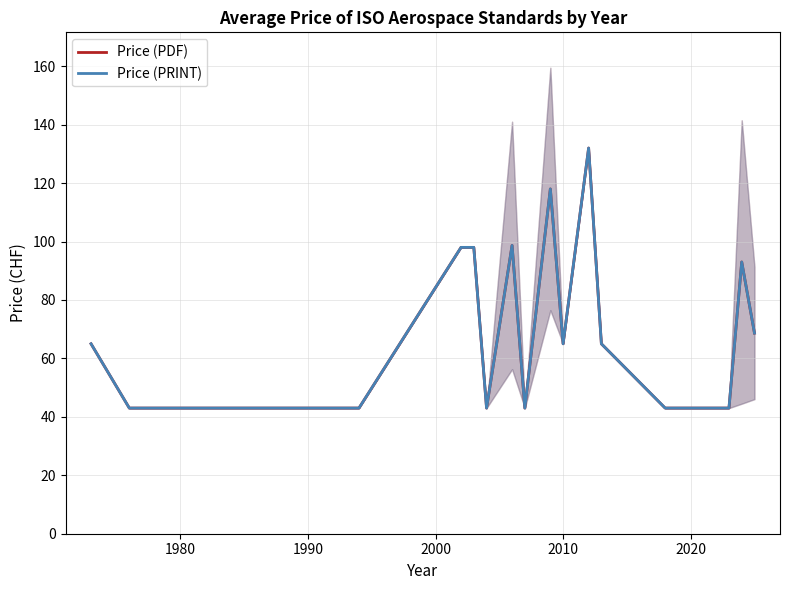

At which label does Price (PRINT) reach its minimum?

1980